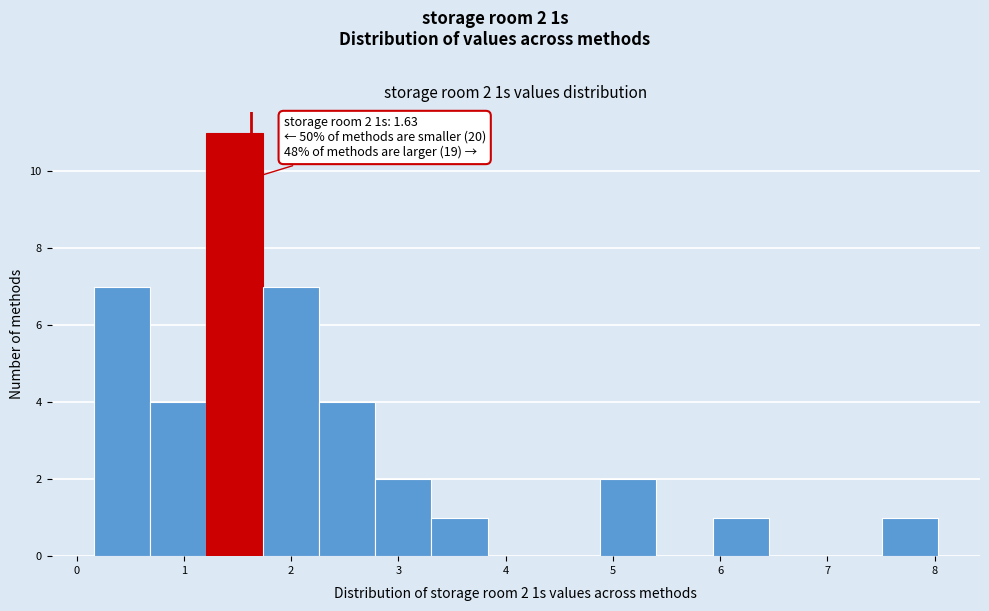

Over which range of the x-axis is the bar tallest?

1.2 to 1.7